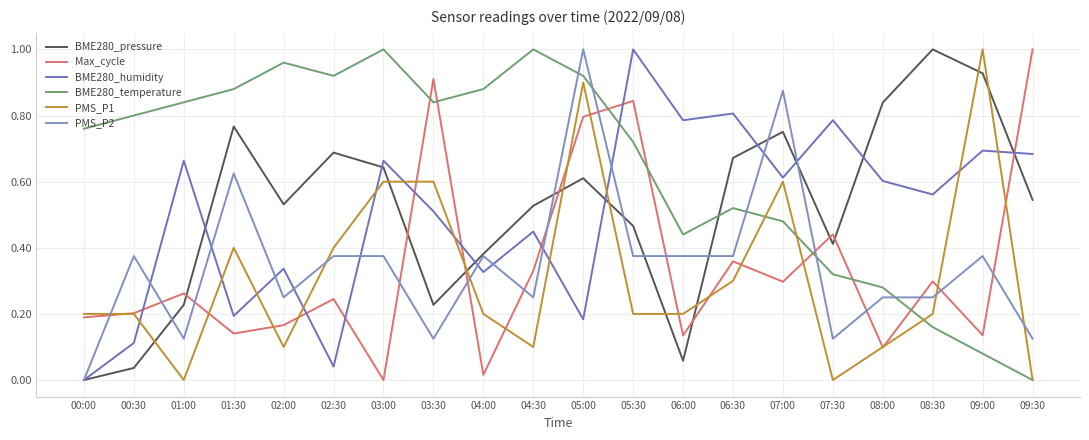

At which label is Max_cycle closest to 0?

03:00